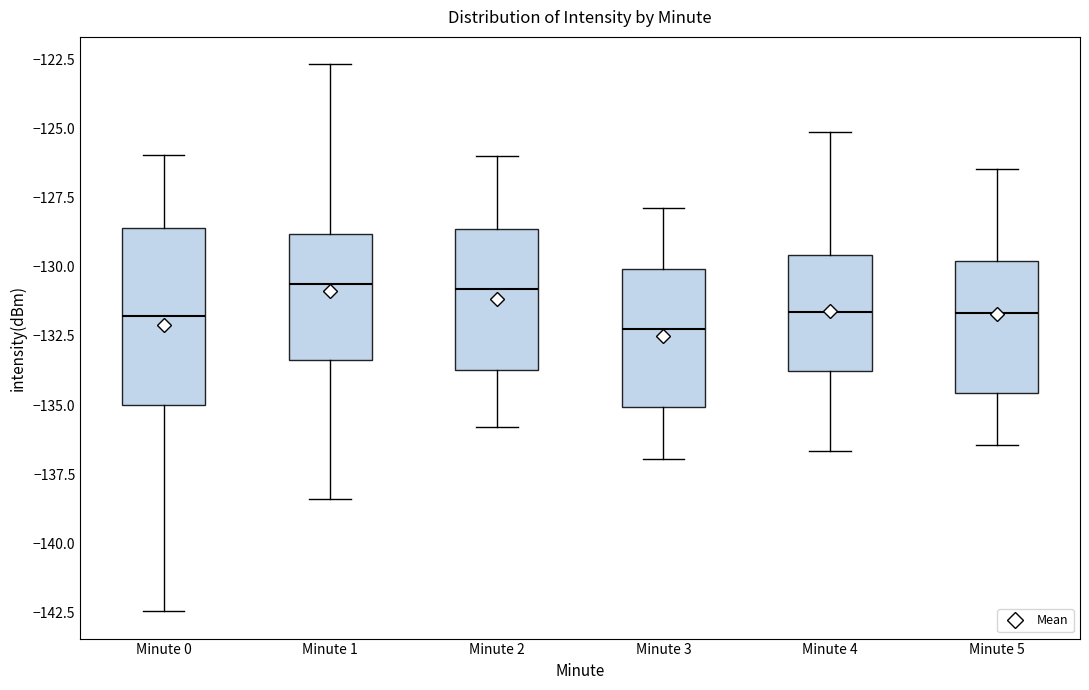

Reading left to right, read every box against the y-axis: the position of its median line, the range the box covers, and the ends of its whiskers. The values are not printed on the chart, so give them approximately, as read against the axis.

Minute 0: median -132.0, box -135.0 to -128.5, whiskers -142.5 to -126.0
Minute 1: median -130.5, box -133.5 to -129.0, whiskers -138.5 to -122.5
Minute 2: median -131.0, box -133.5 to -128.5, whiskers -136.0 to -126.0
Minute 3: median -132.0, box -135.0 to -130.0, whiskers -137.0 to -128.0
Minute 4: median -131.5, box -134.0 to -129.5, whiskers -136.5 to -125.0
Minute 5: median -131.5, box -134.5 to -130.0, whiskers -136.5 to -126.5